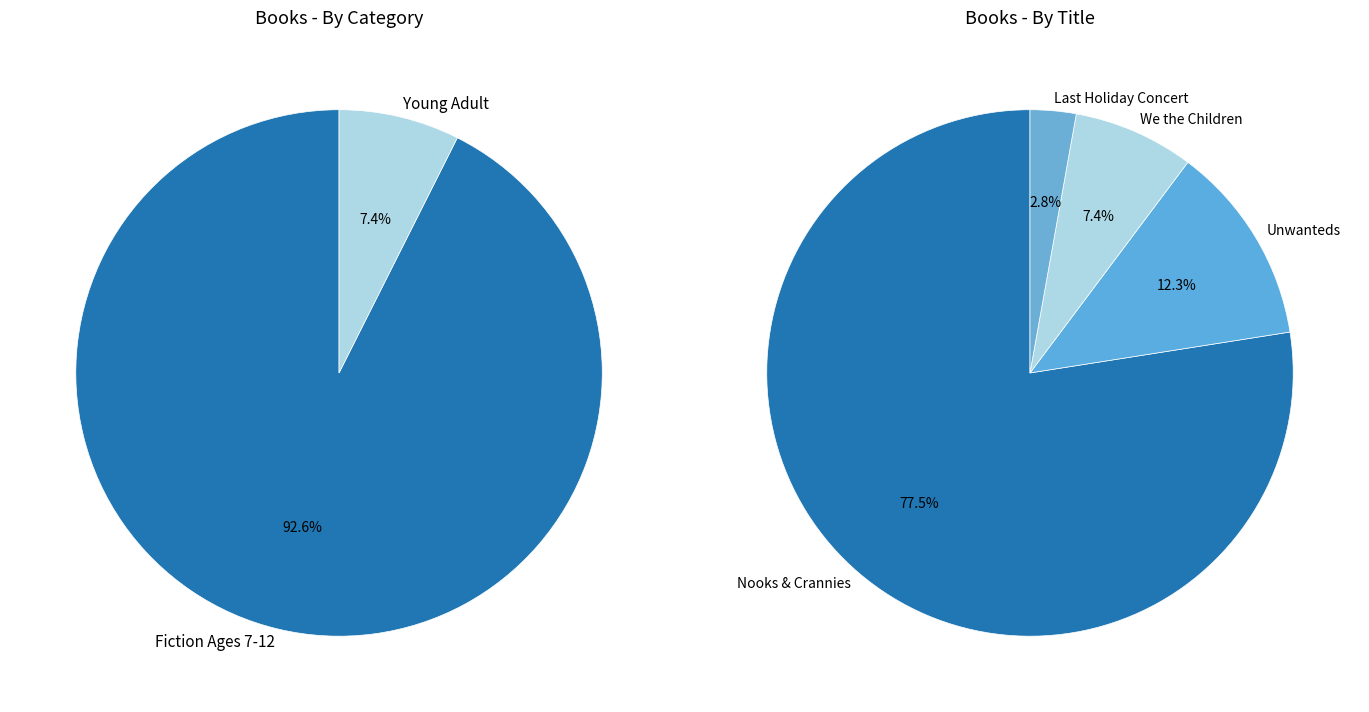

Rank the categories by value from highest to lowest.

Nooks & Crannies, Unwanteds, We the Children, Last Holiday Concert